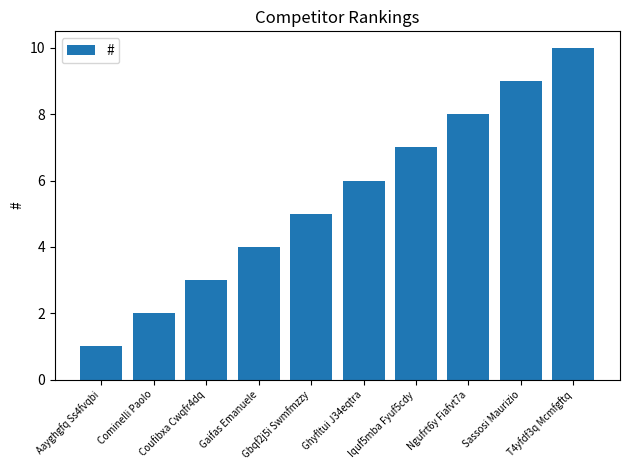

What position from the left is Ghyfltui J34eqtra?

6